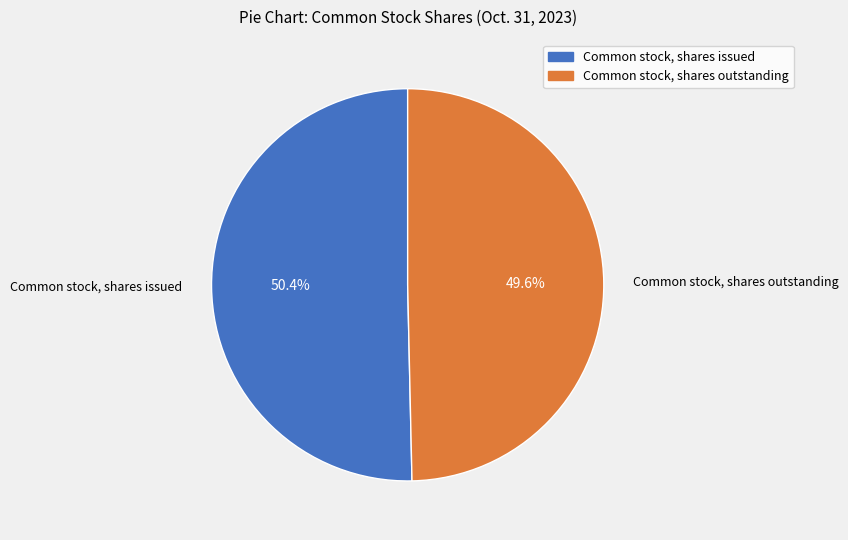

Rank the categories by value from highest to lowest.

Common stock, shares issued, Common stock, shares outstanding